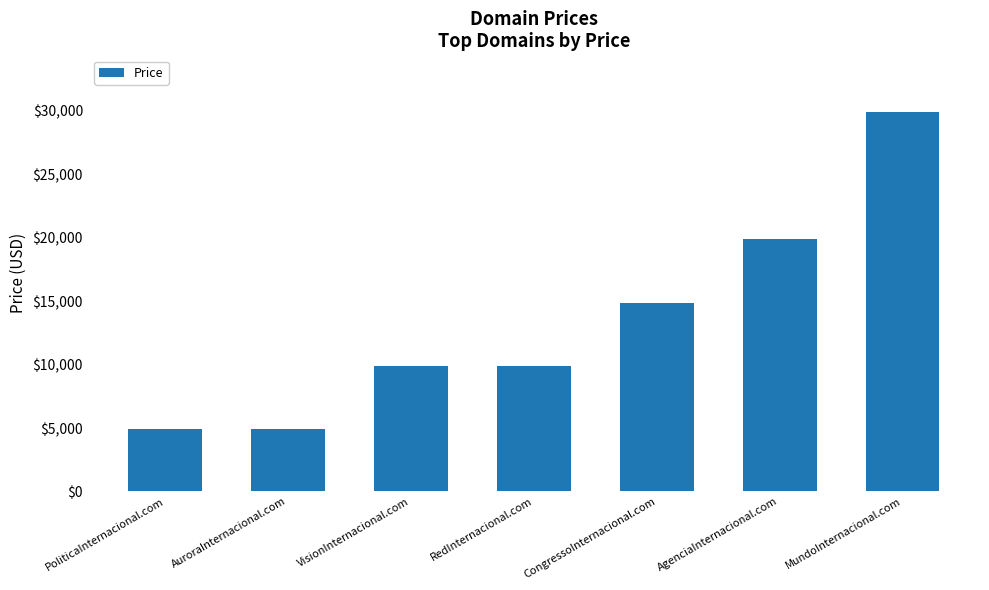

What value does the data have at PoliticaInternacional.com?

4888